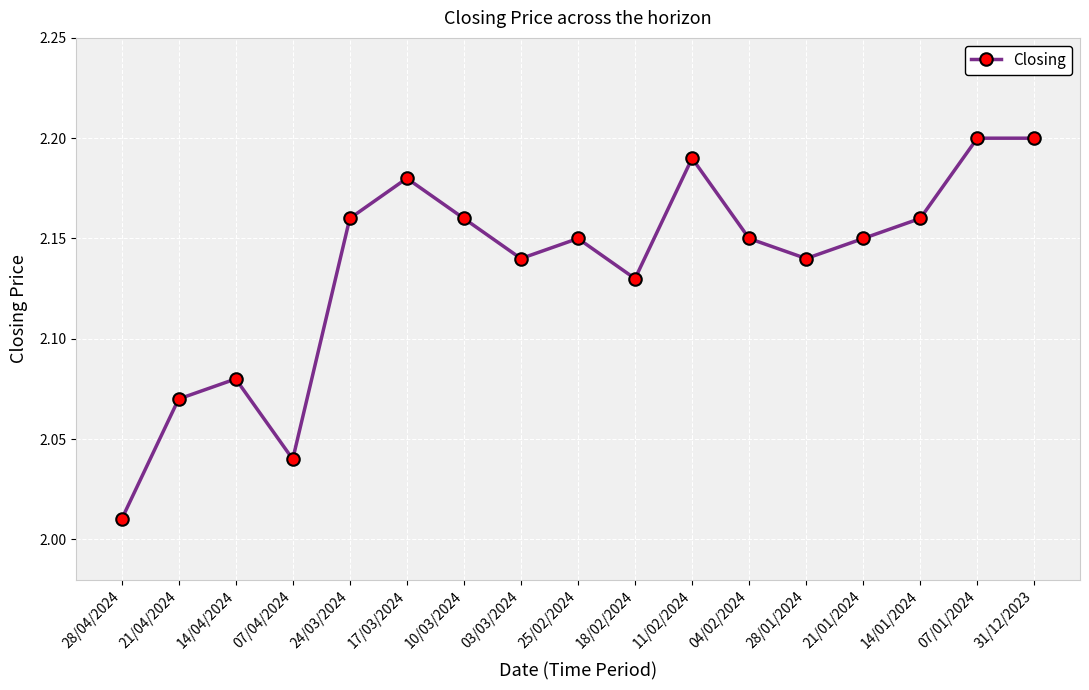

Between 07/01/2024 and 21/01/2024, which is larger?

07/01/2024